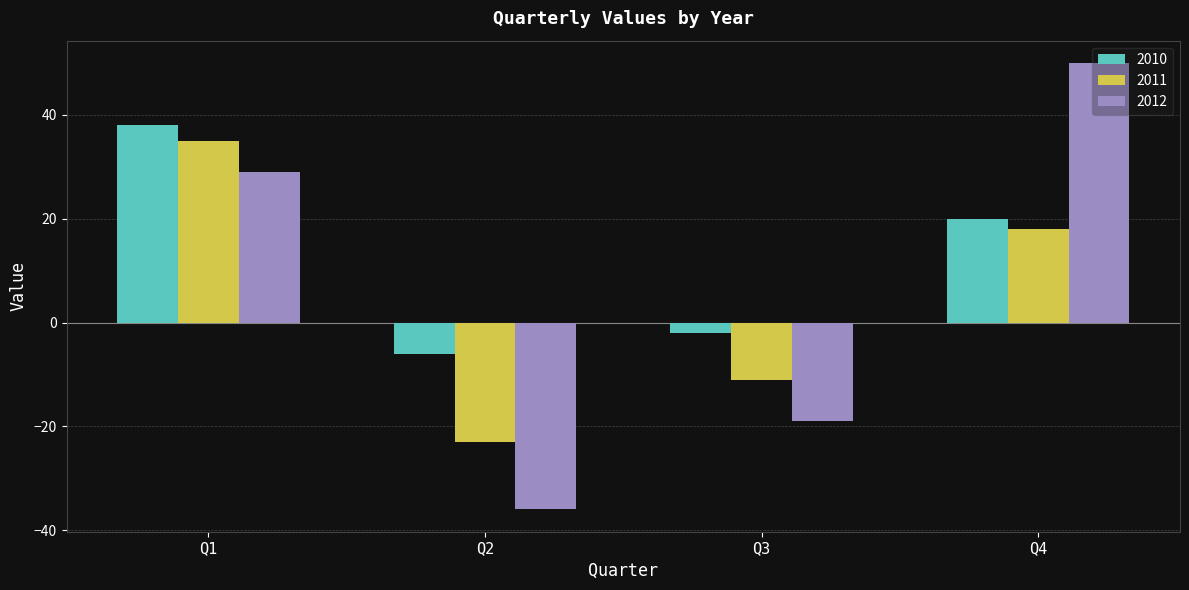

At which label is 2010 closest to 16?

Q4